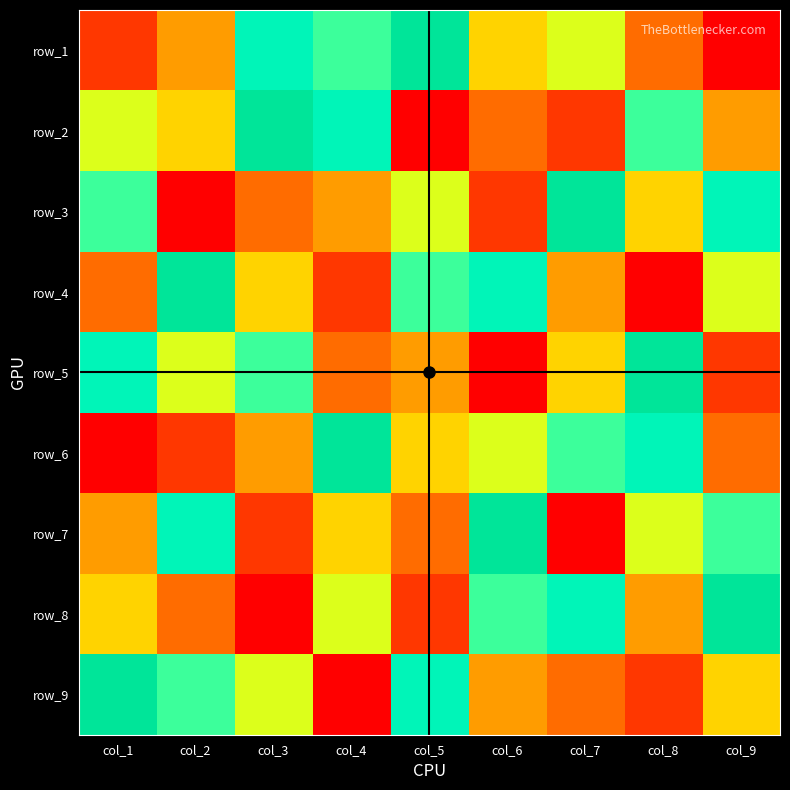

At how many categories does at least one series exceed 5?

9